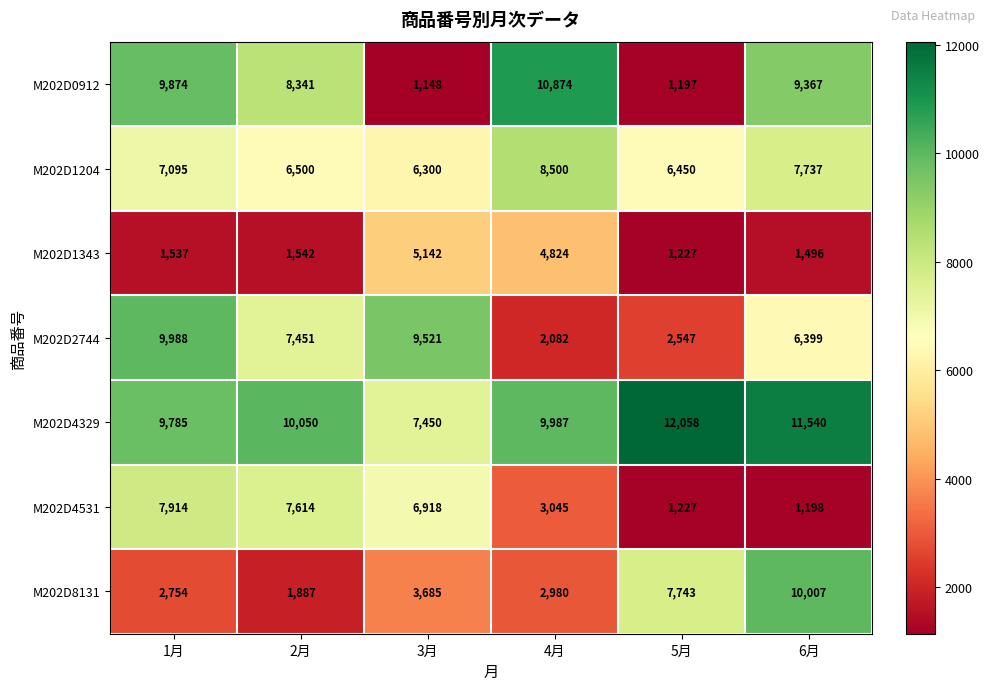

Between 5月 and 6月, which series saw the biggest shift?

M202D0912